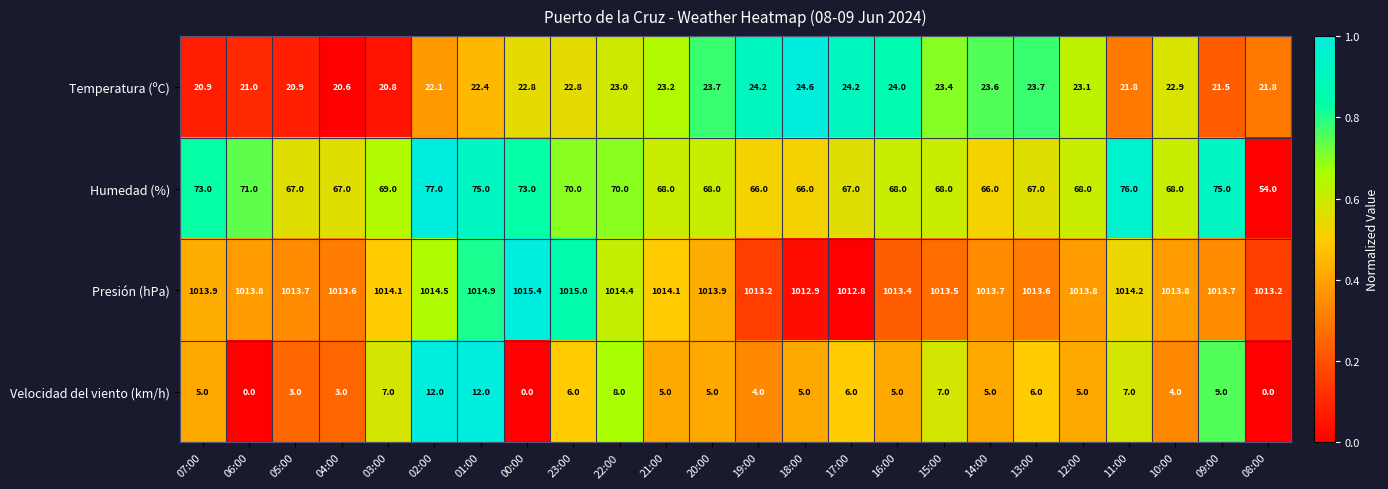

List the series in order of their peak value, highest first.

Presión (hPa), Humedad (%), Temperatura (ºC), Velocidad del viento (km/h)